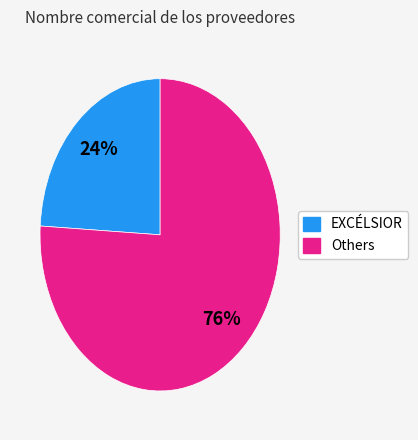

Does any single category account for the majority?

Yes